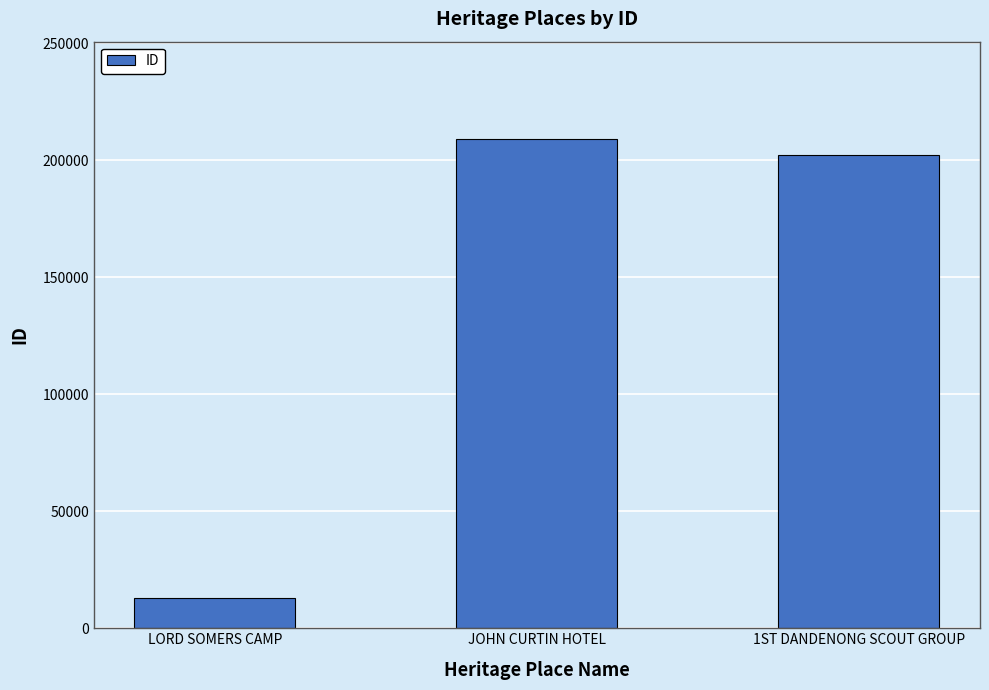

What is the change in value from LORD SOMERS CAMP to 1ST DANDENONG SCOUT GROUP?

+189245